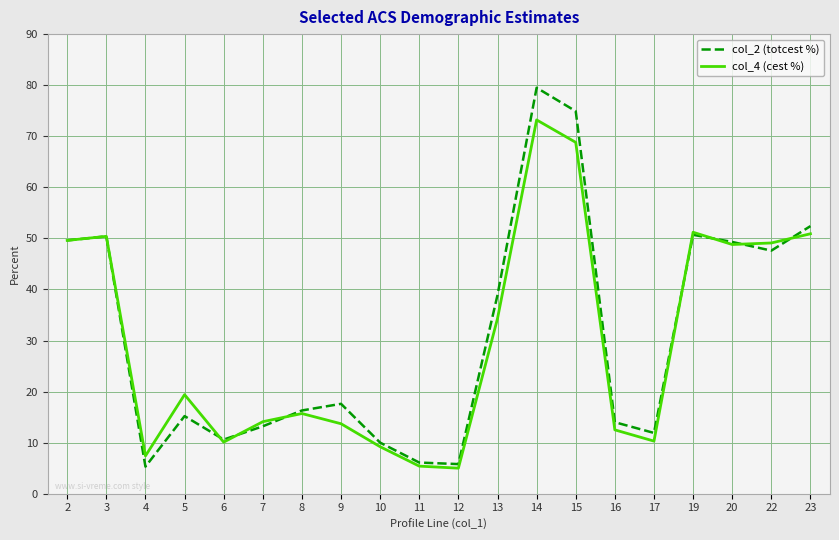

What are all the series names shown in the legend?

col_2 (totcest %), col_4 (cest %)